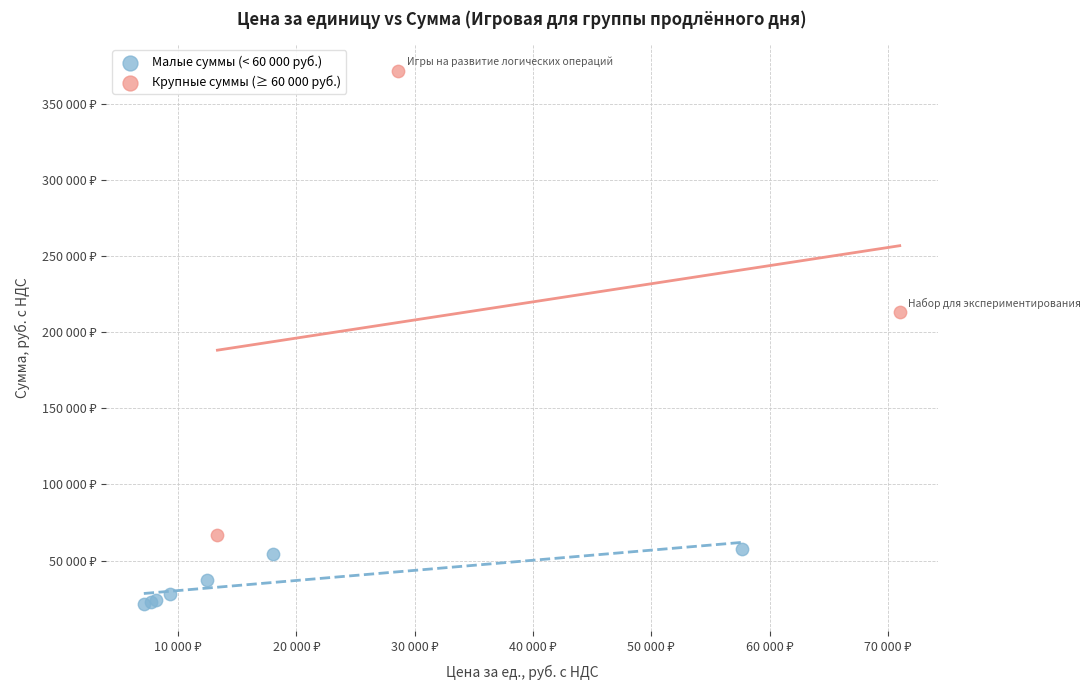

What are all the series names shown in the legend?

Малые суммы (< 60 000 руб.), Крупные суммы (≥ 60 000 руб.)